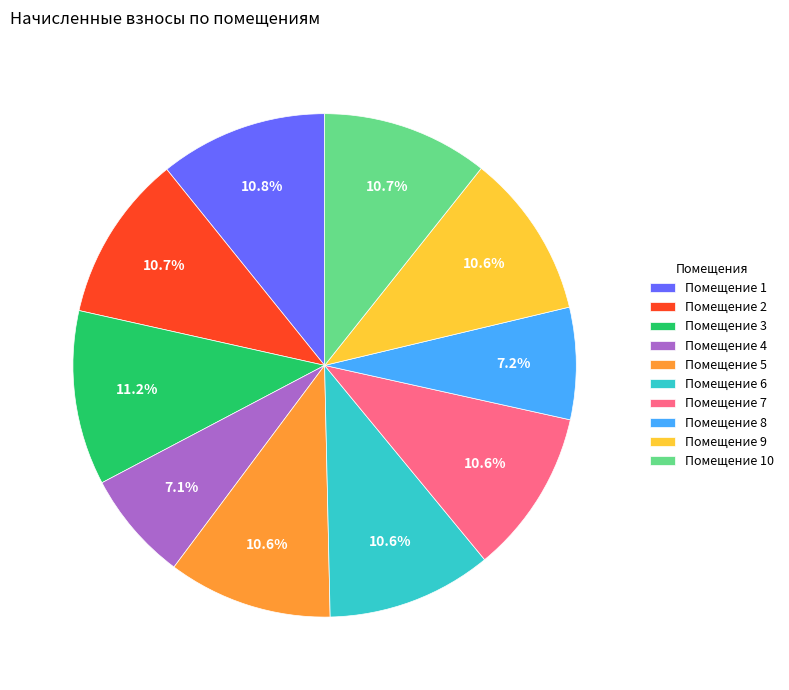

Combined, what portion of the pie is Помещение 5 and Помещение 8?

17.8%